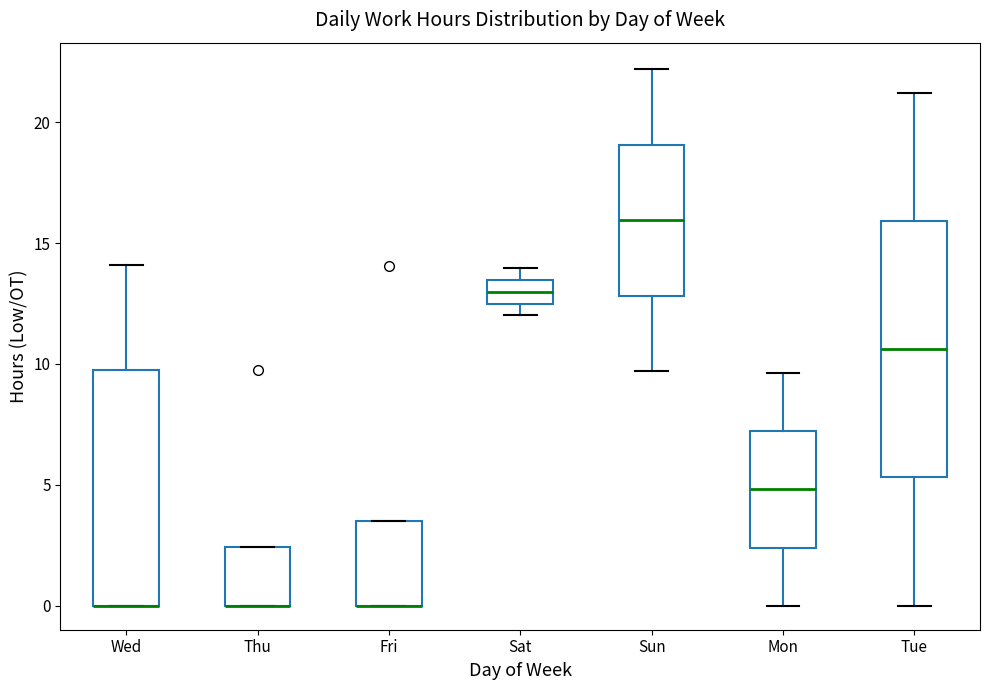

Which box is the tallest, from its lower edge to its upper edge?

Tue